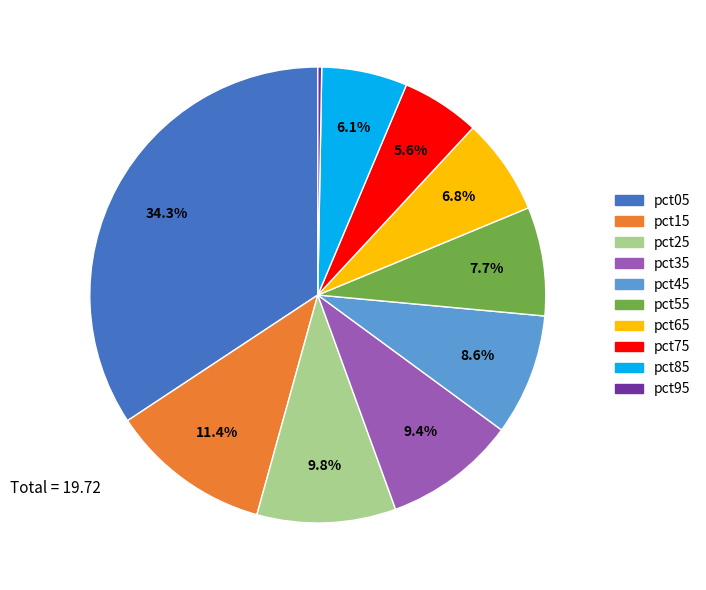

What is the largest slice in the pie chart?

pct05